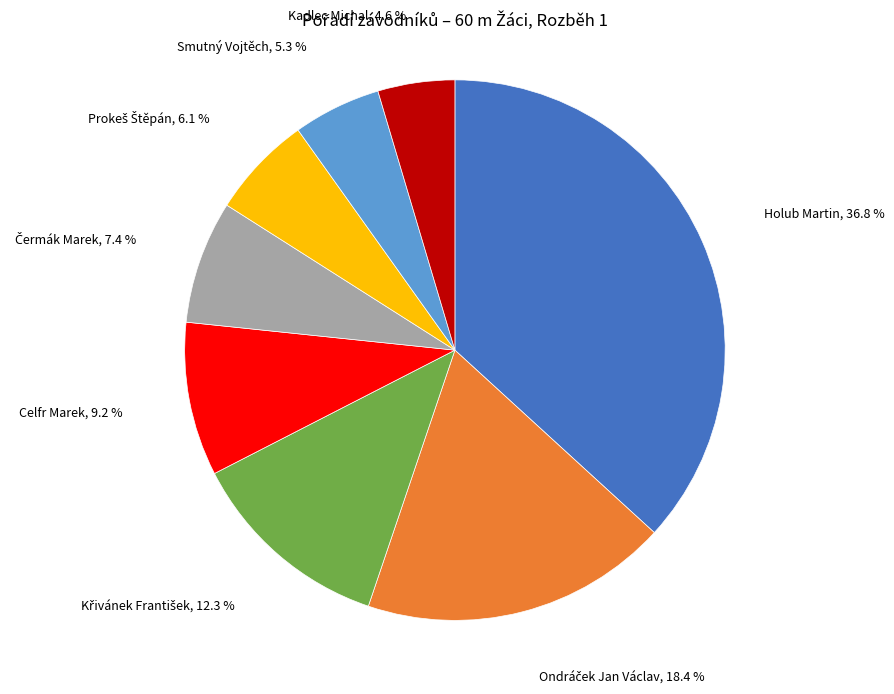

The Holub Martin slice represents 1% of the pie. True or false?

False